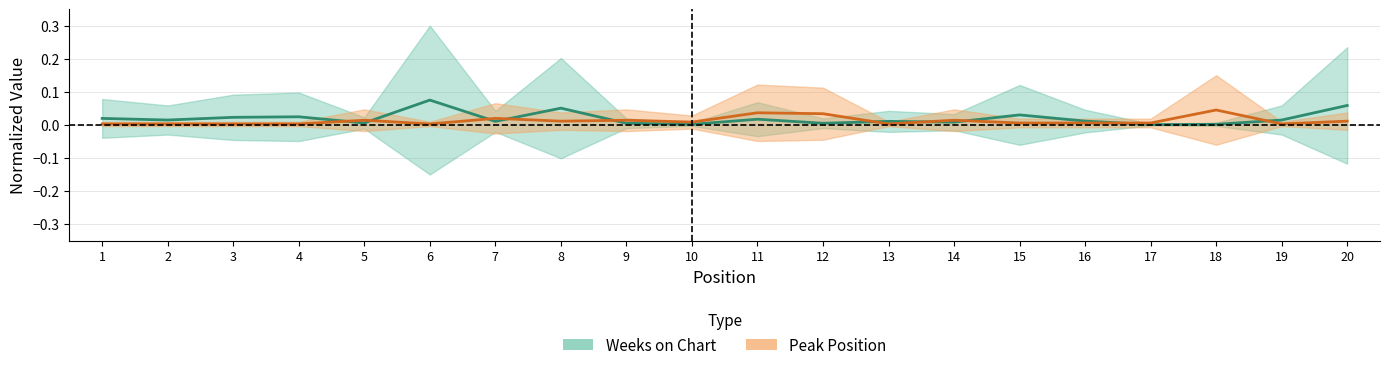

At how many categories does at least one series exceed 0?

20